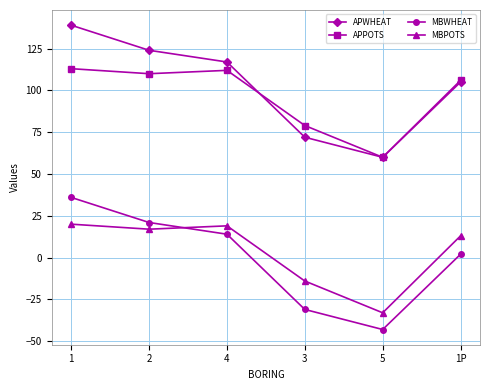

The MBPOTS series shows 19 at 4. True or false?

True